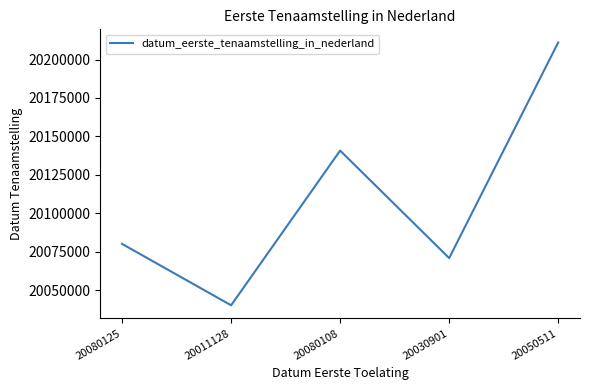

What is the change in value from 20011128 to 20050511?

+170888